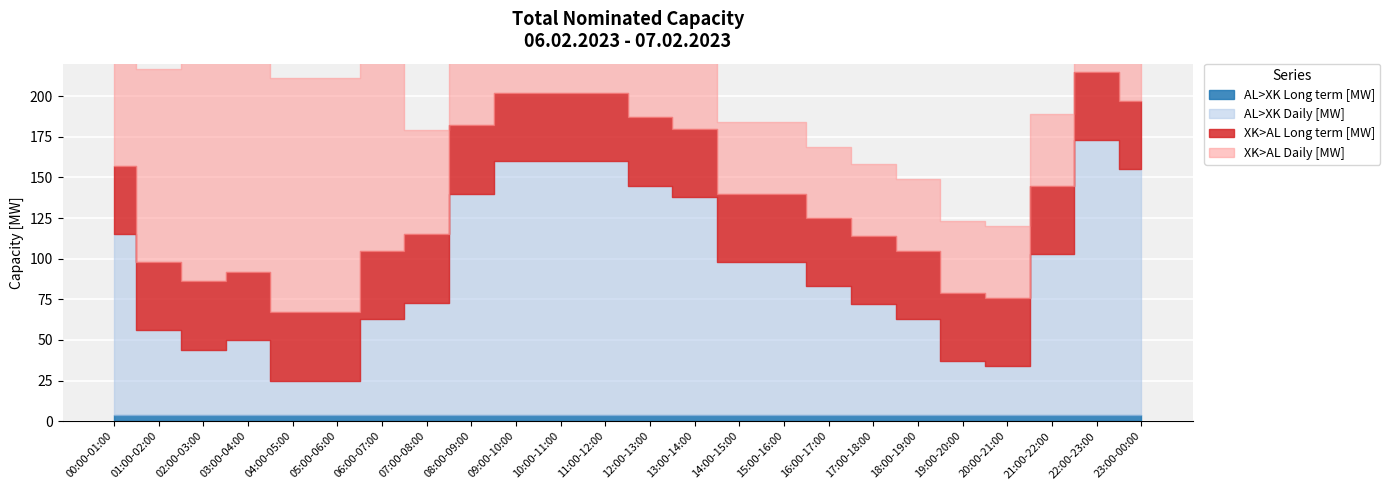

At which label is AL>XK Daily [MW] closest to 95?

14:00-15:00